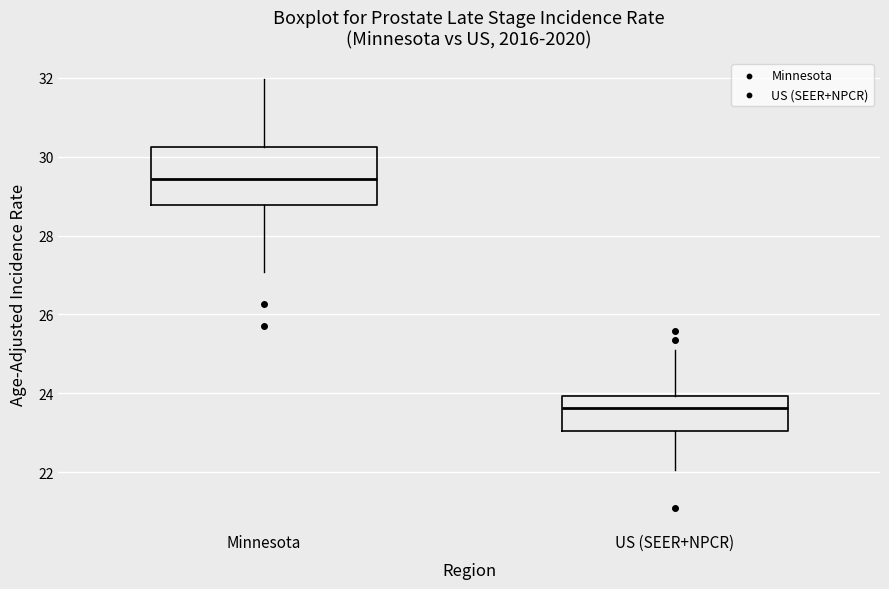

Which box is the tallest, from its lower edge to its upper edge?

Minnesota